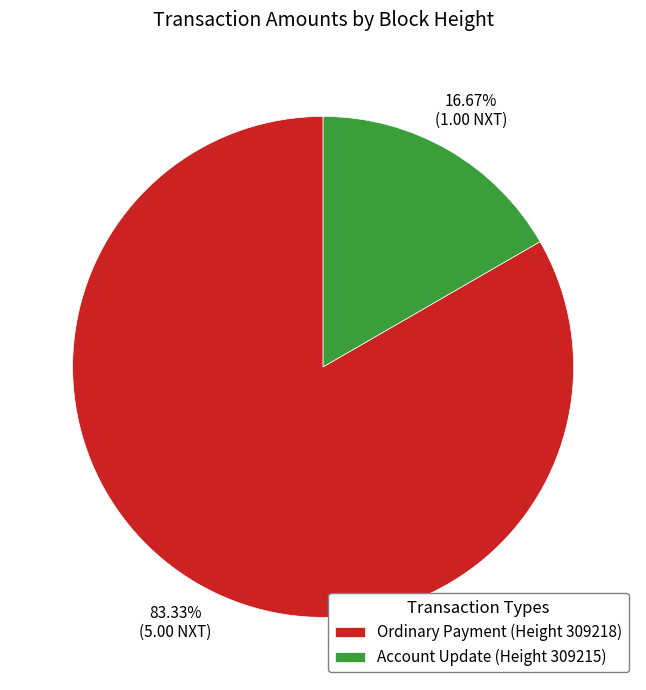

Approximately how many times larger is the value at Ordinary Payment (Height 309218) compared to Account Update (Height 309215)?

5.0